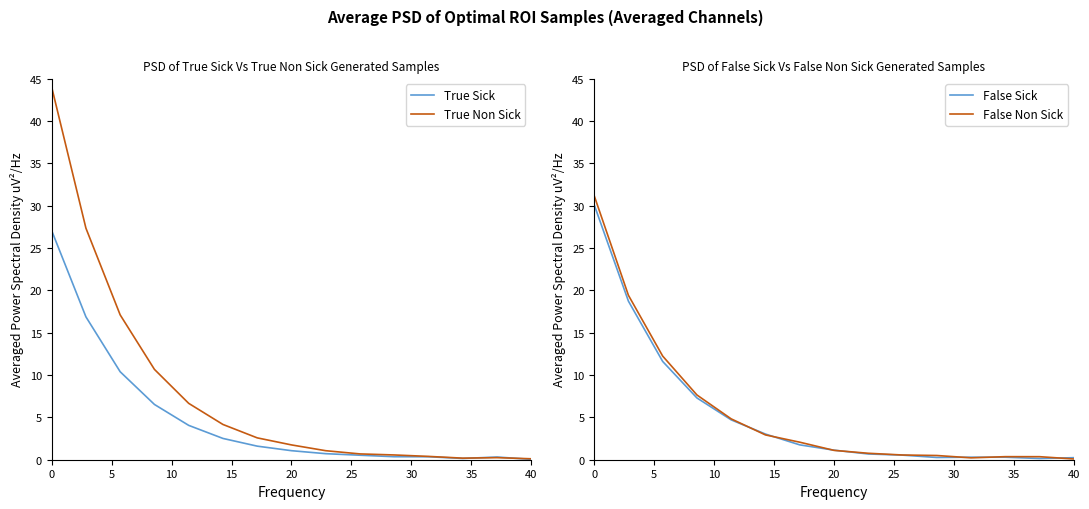

What is the sum of all False Sick values?

80.8